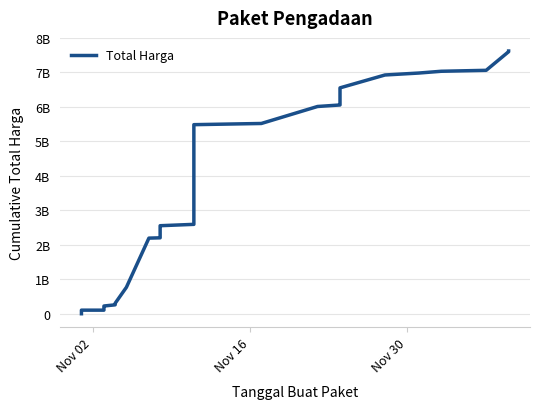

The value at 22 is 3793864332. True or false?

False